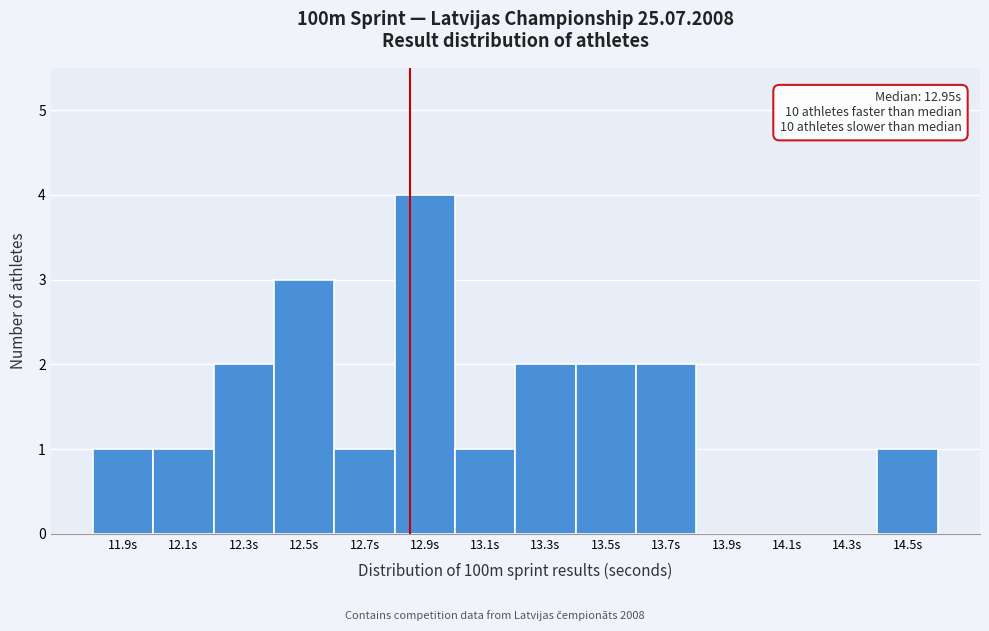

Reading left to right, what are all the values shown in this chart?

11.9s=1	12.1s=1	12.3s=2	12.5s=3	12.7s=1	12.9s=4	13.1s=1	13.3s=2	13.5s=2	13.7s=2	13.9s=0	14.1s=0	14.3s=0	14.5s=1